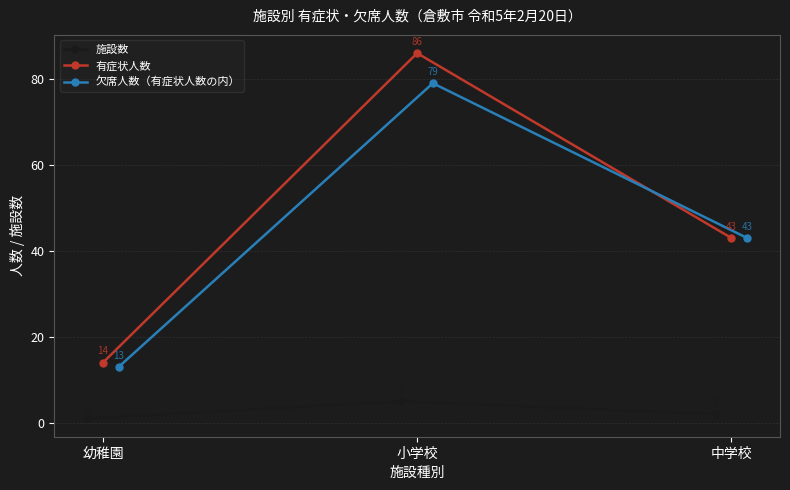

List the series in order of their peak value, highest first.

有症状人数, 欠席人数（有症状人数の内）, 施設数